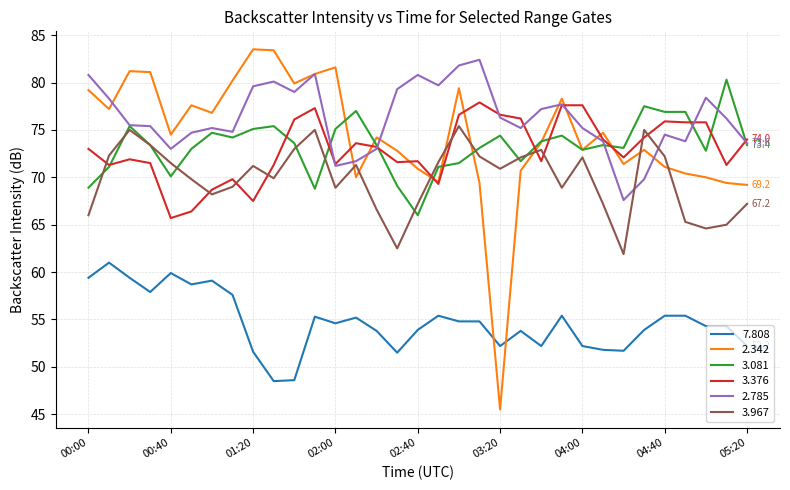

Which series has the widest spread of values?

2.342